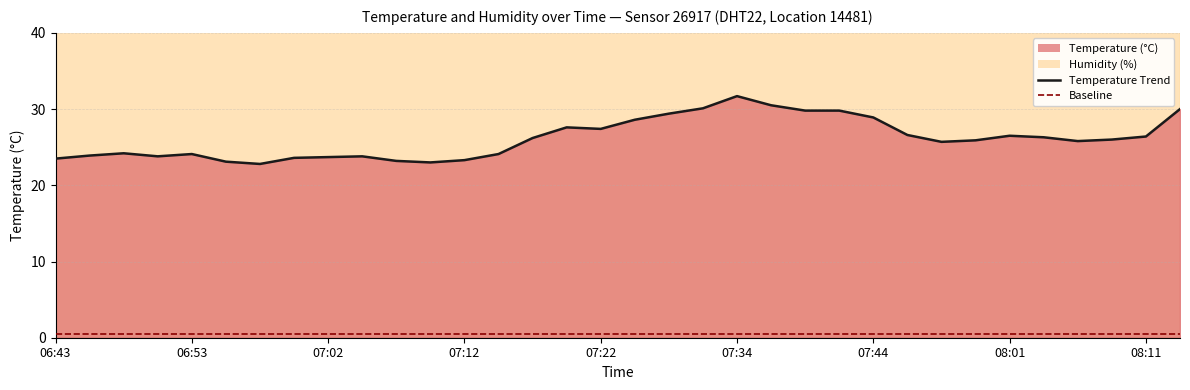

Reading left to right, extract all data points from this chart.

temperature line: 23.5	23.9	24.2	23.8	24.1	23.1	22.8	23.6	23.7	23.8	23.2	23.0	23.3	24.1	26.2	27.6	27.4	28.6	29.4	30.1	31.7	30.5	29.8	29.8	28.9	26.6	25.7	25.9	26.5	26.3	25.8	26.0	26.4	30.0
baseline: 0.5	0.5	0.5	0.5	0.5	0.5	0.5	0.5	0.5	0.5	0.5	0.5	0.5	0.5	0.5	0.5	0.5	0.5	0.5	0.5	0.5	0.5	0.5	0.5	0.5	0.5	0.5	0.5	0.5	0.5	0.5	0.5	0.5	0.5